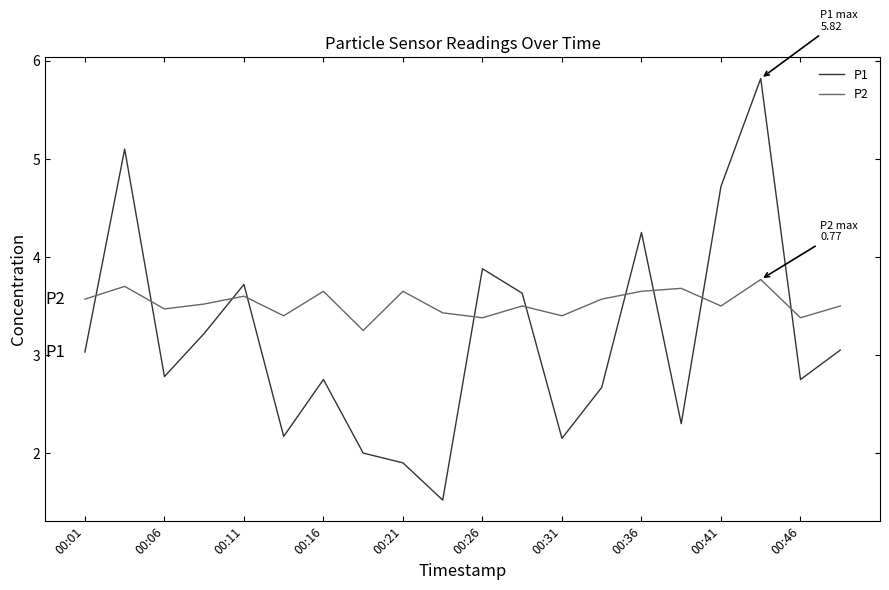

Which series has the widest spread of values?

P1